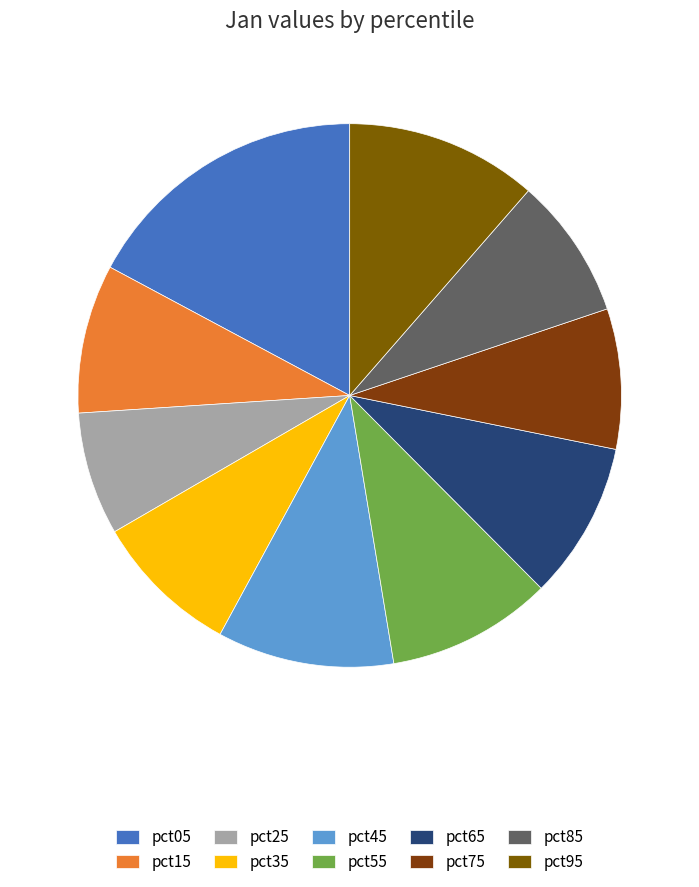

Which has a higher value, pct55 or pct25?

pct55